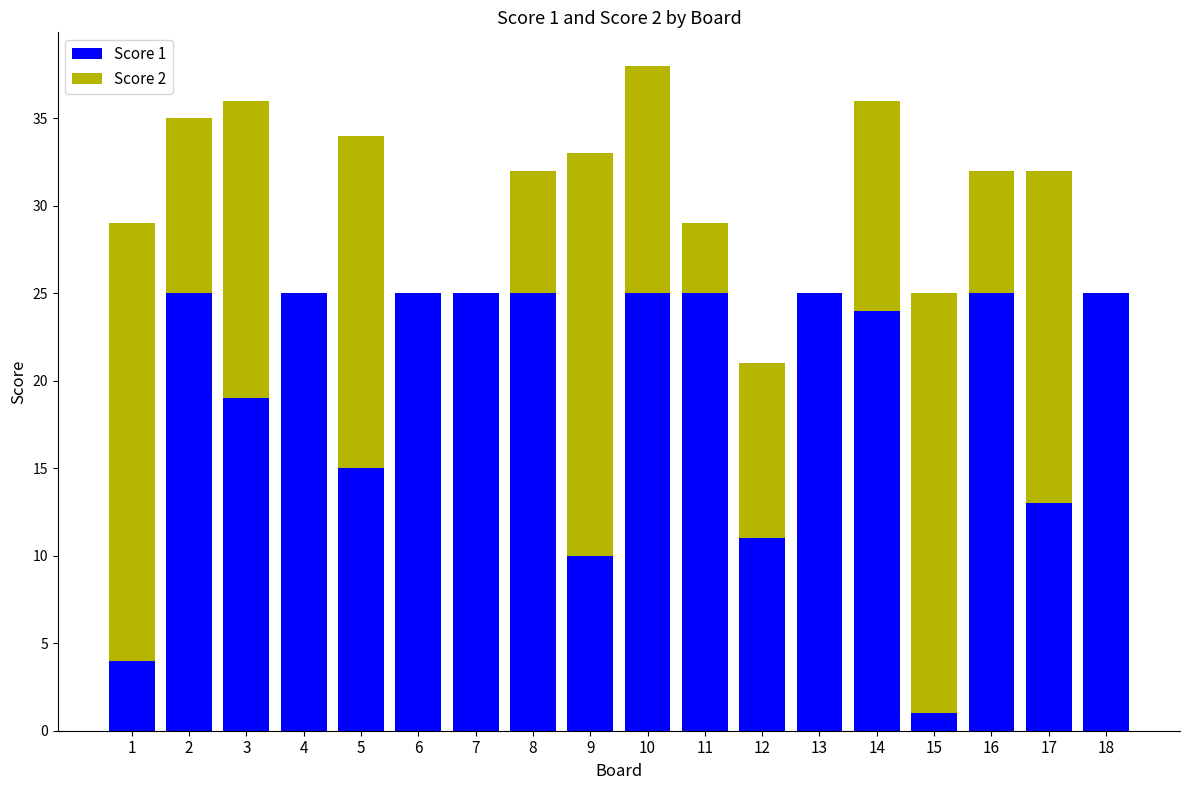

At which category is the sum across all series the highest?

10